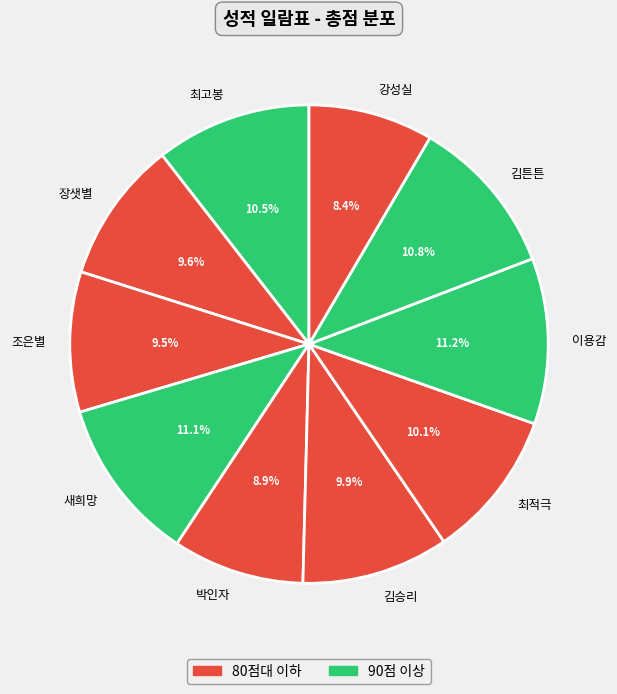

Approximately how many times larger is the value at 강성실 compared to 이용감?

0.8